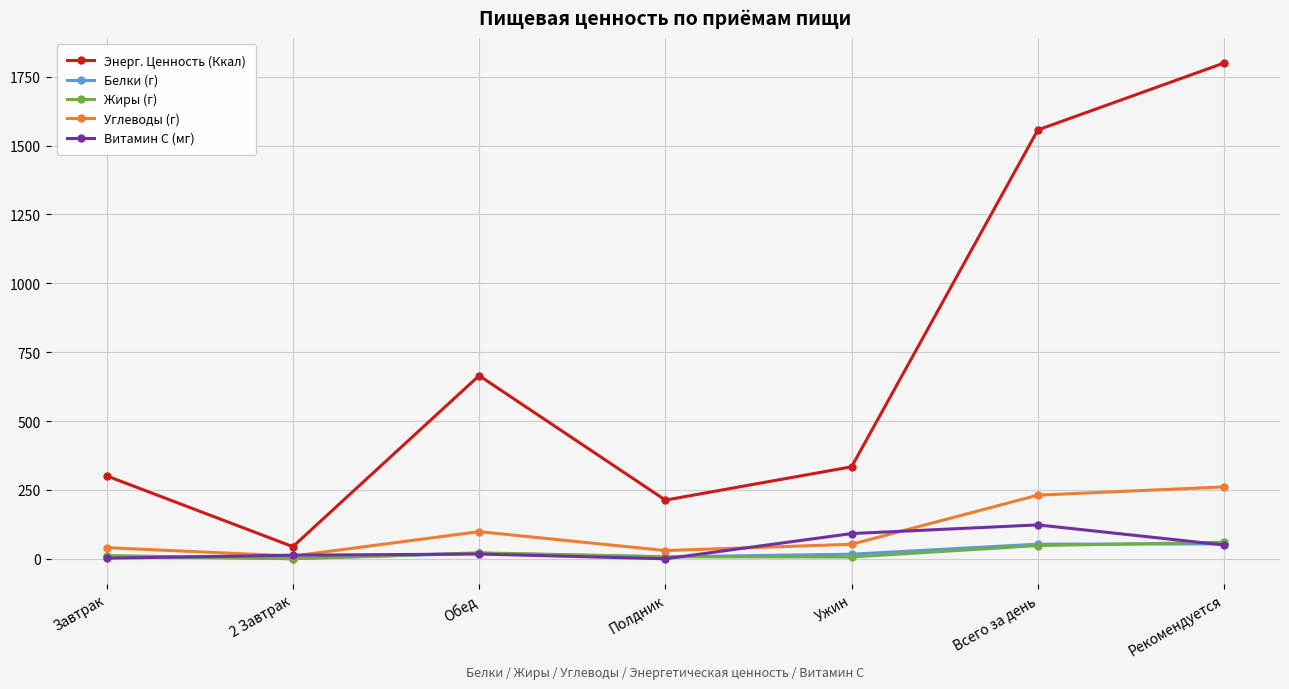

What is the difference between the Витамин C (мг) values at 2 Завтрак and Рекомендуется?

37.0